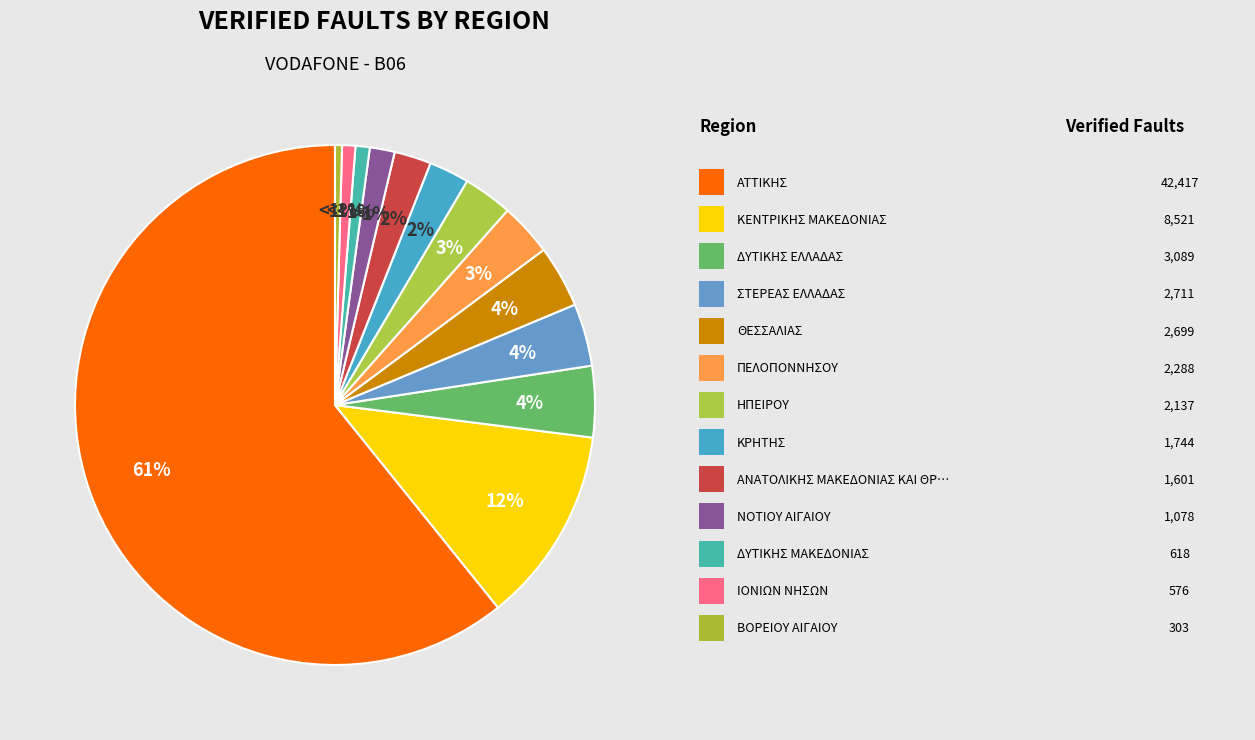

Combined, do ΔΥΤΙΚΗΣ ΕΛΛΑΔΑΣ and ΒΟΡΕΙΟΥ ΑΙΓΑΙΟΥ account for over 50%?

No